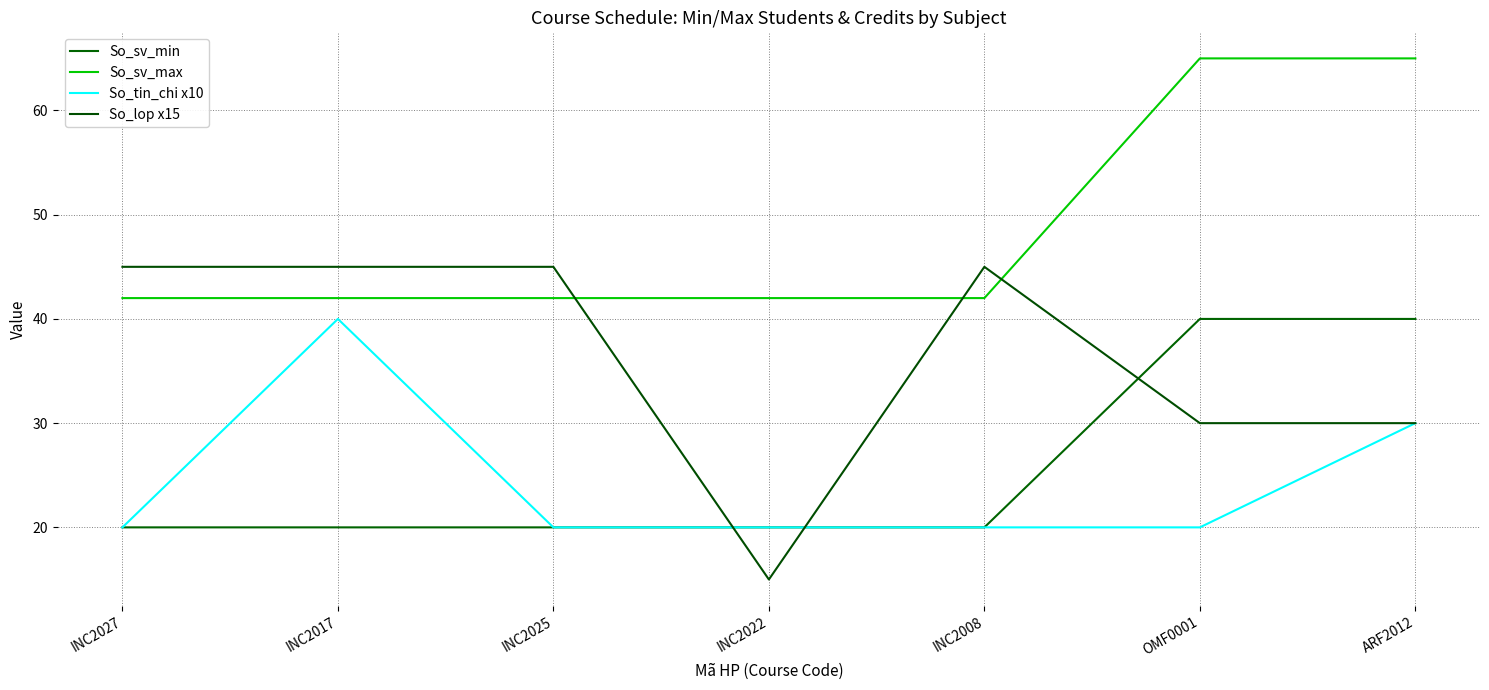

What is the highest value of the So_sv_max series?

65